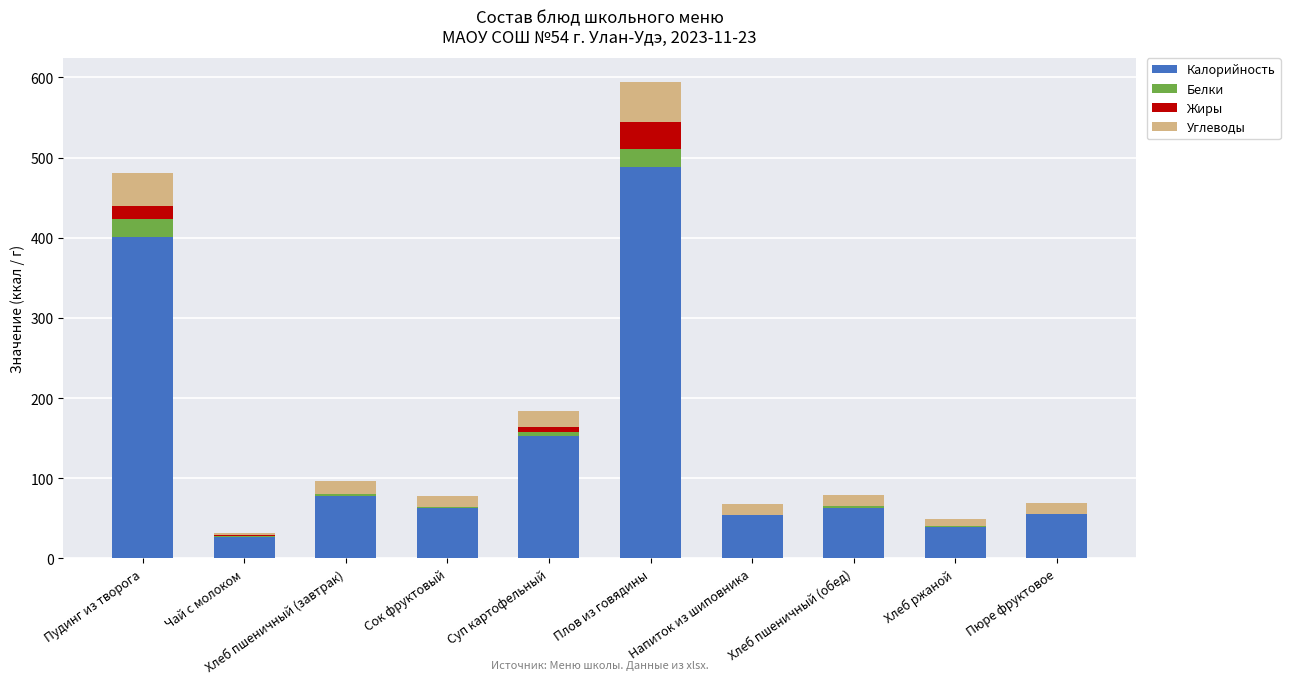

What is the total value across all series at Чай с молоком?

31.6